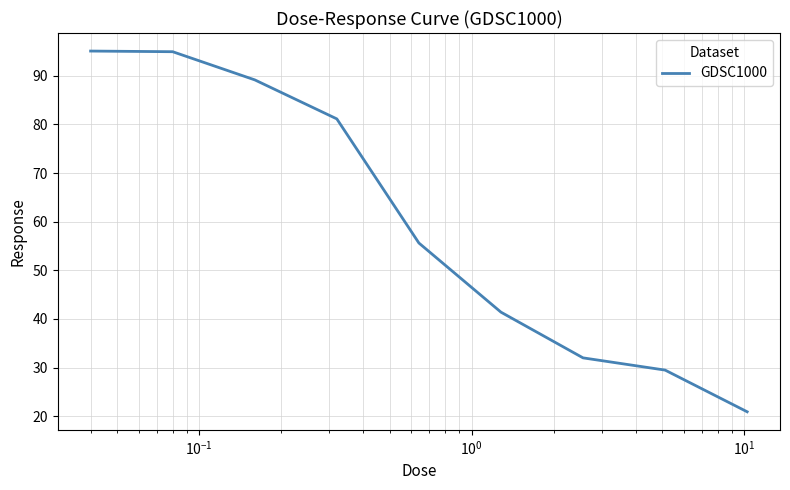

What is the difference between the maximum and minimum values?

74.2